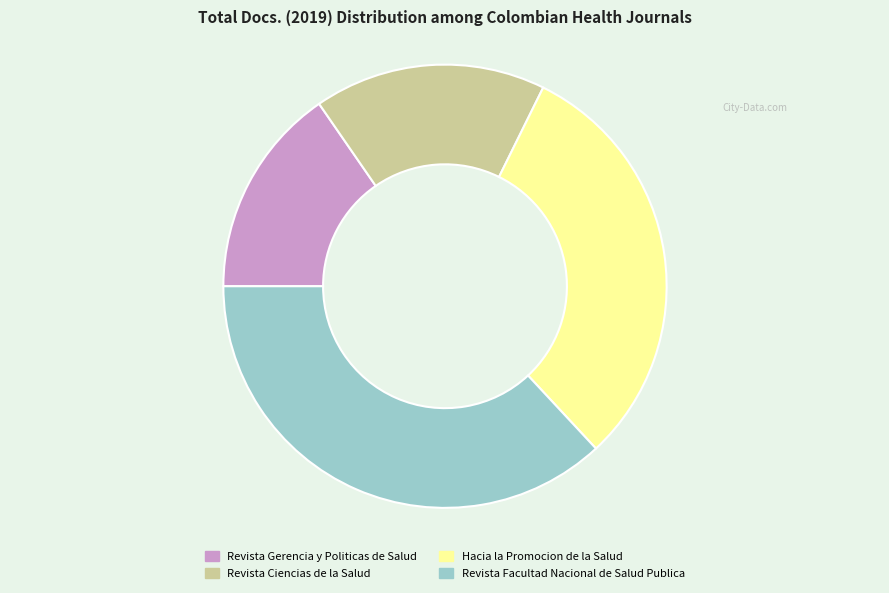

Is it true that Revista Ciencias de la Salud is 17% of the pie?

True